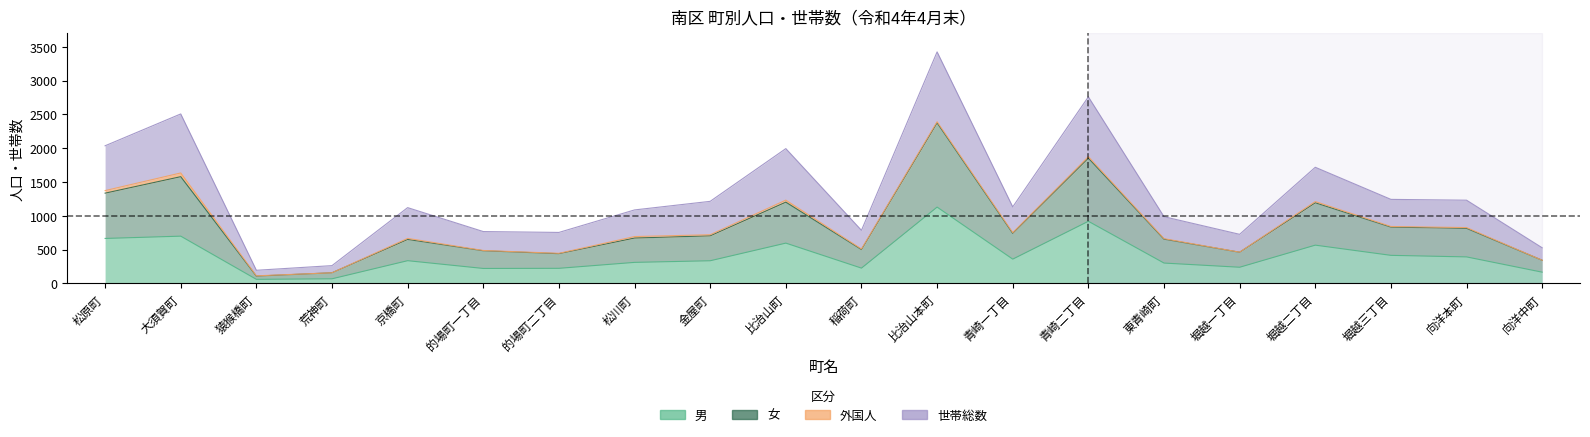

True or false: 女 and 男 cross at least once.

False